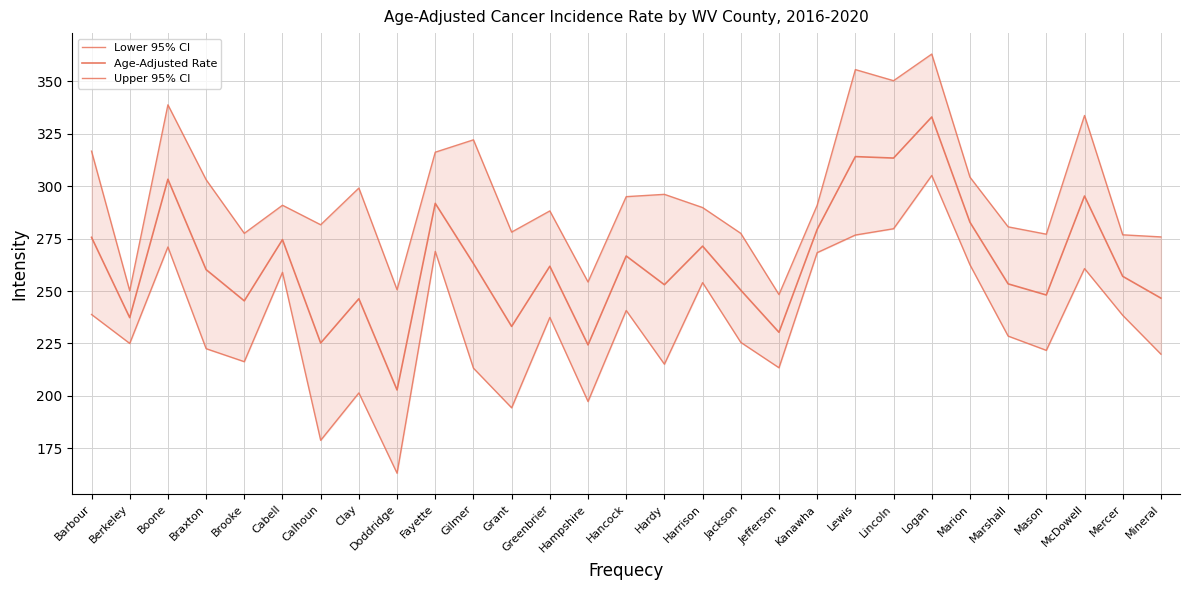

Which has a higher value, Braxton or Marshall?

Marshall